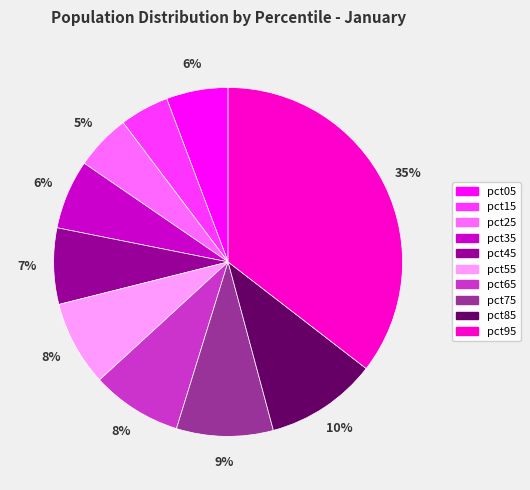

To the nearest percent, what portion does pct05 represent?

6%